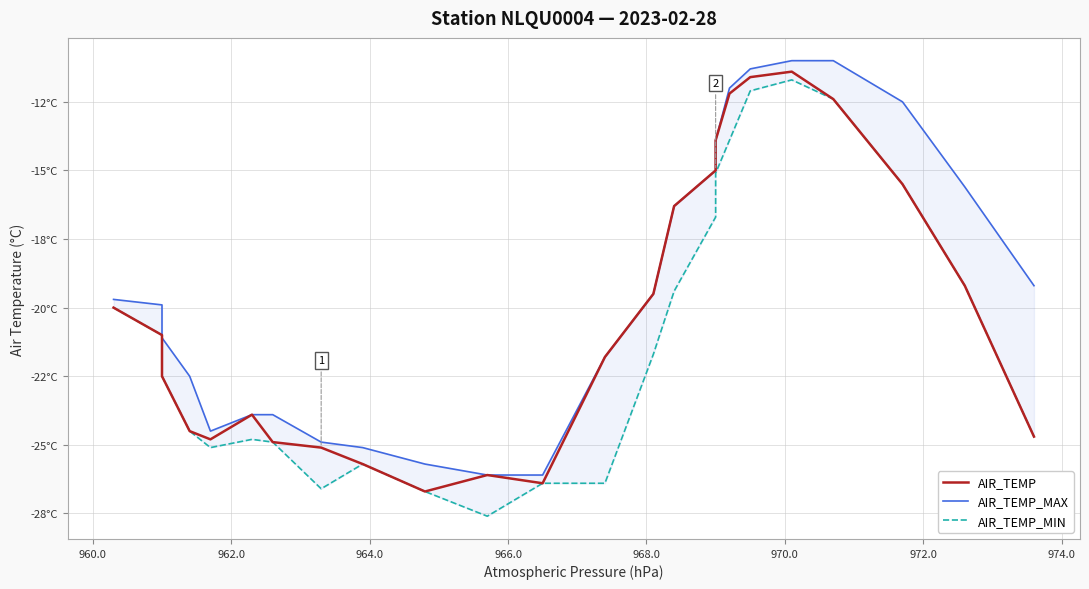

What are all the series names shown in the legend?

AIR_TEMP, AIR_TEMP_MAX, AIR_TEMP_MIN